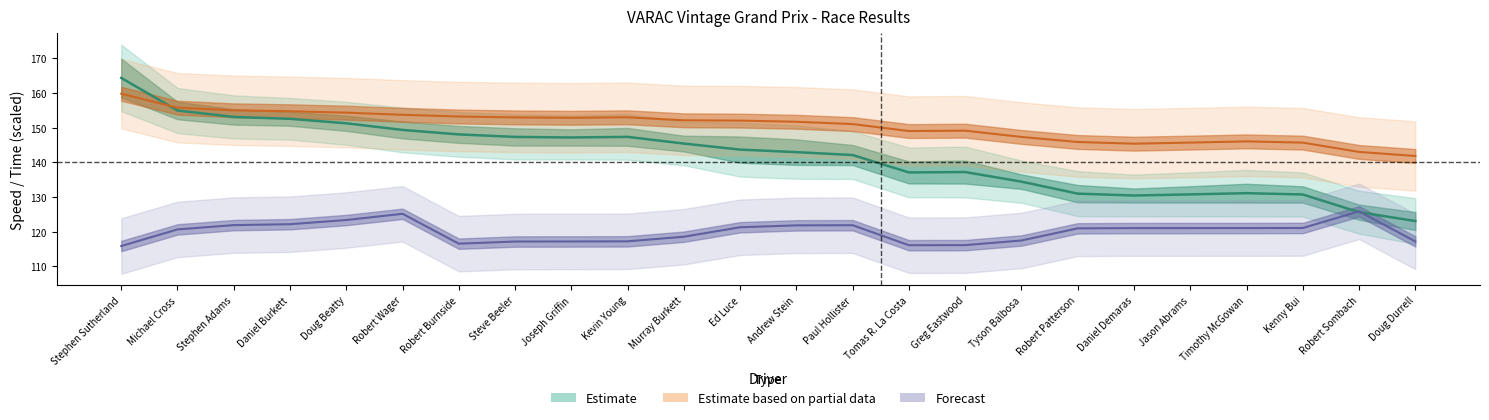

How many series are shown in this chart?

3